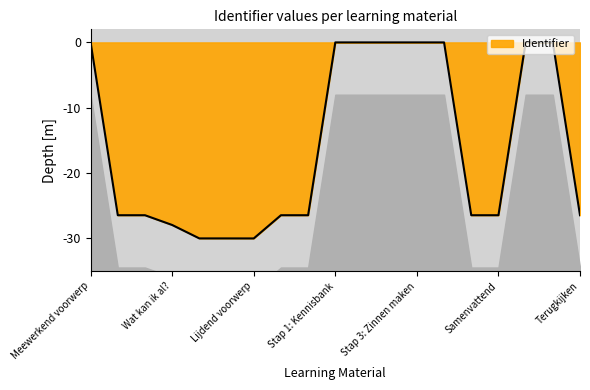

At which category does the chart reach its peak across all series?

Meewerkend voorwerp